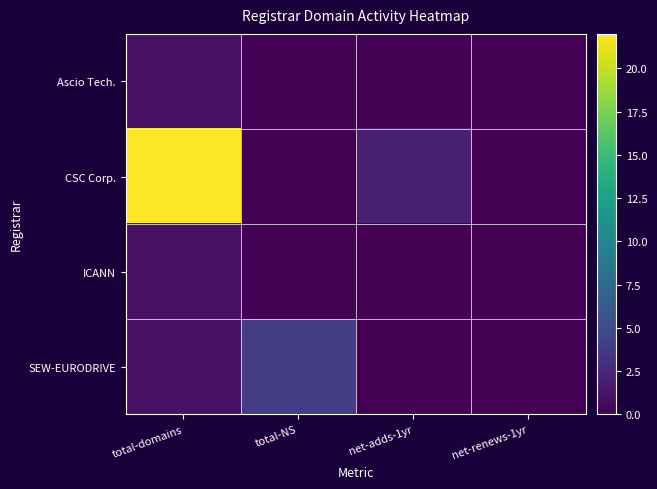

What is the maximum value shown in the chart?

22